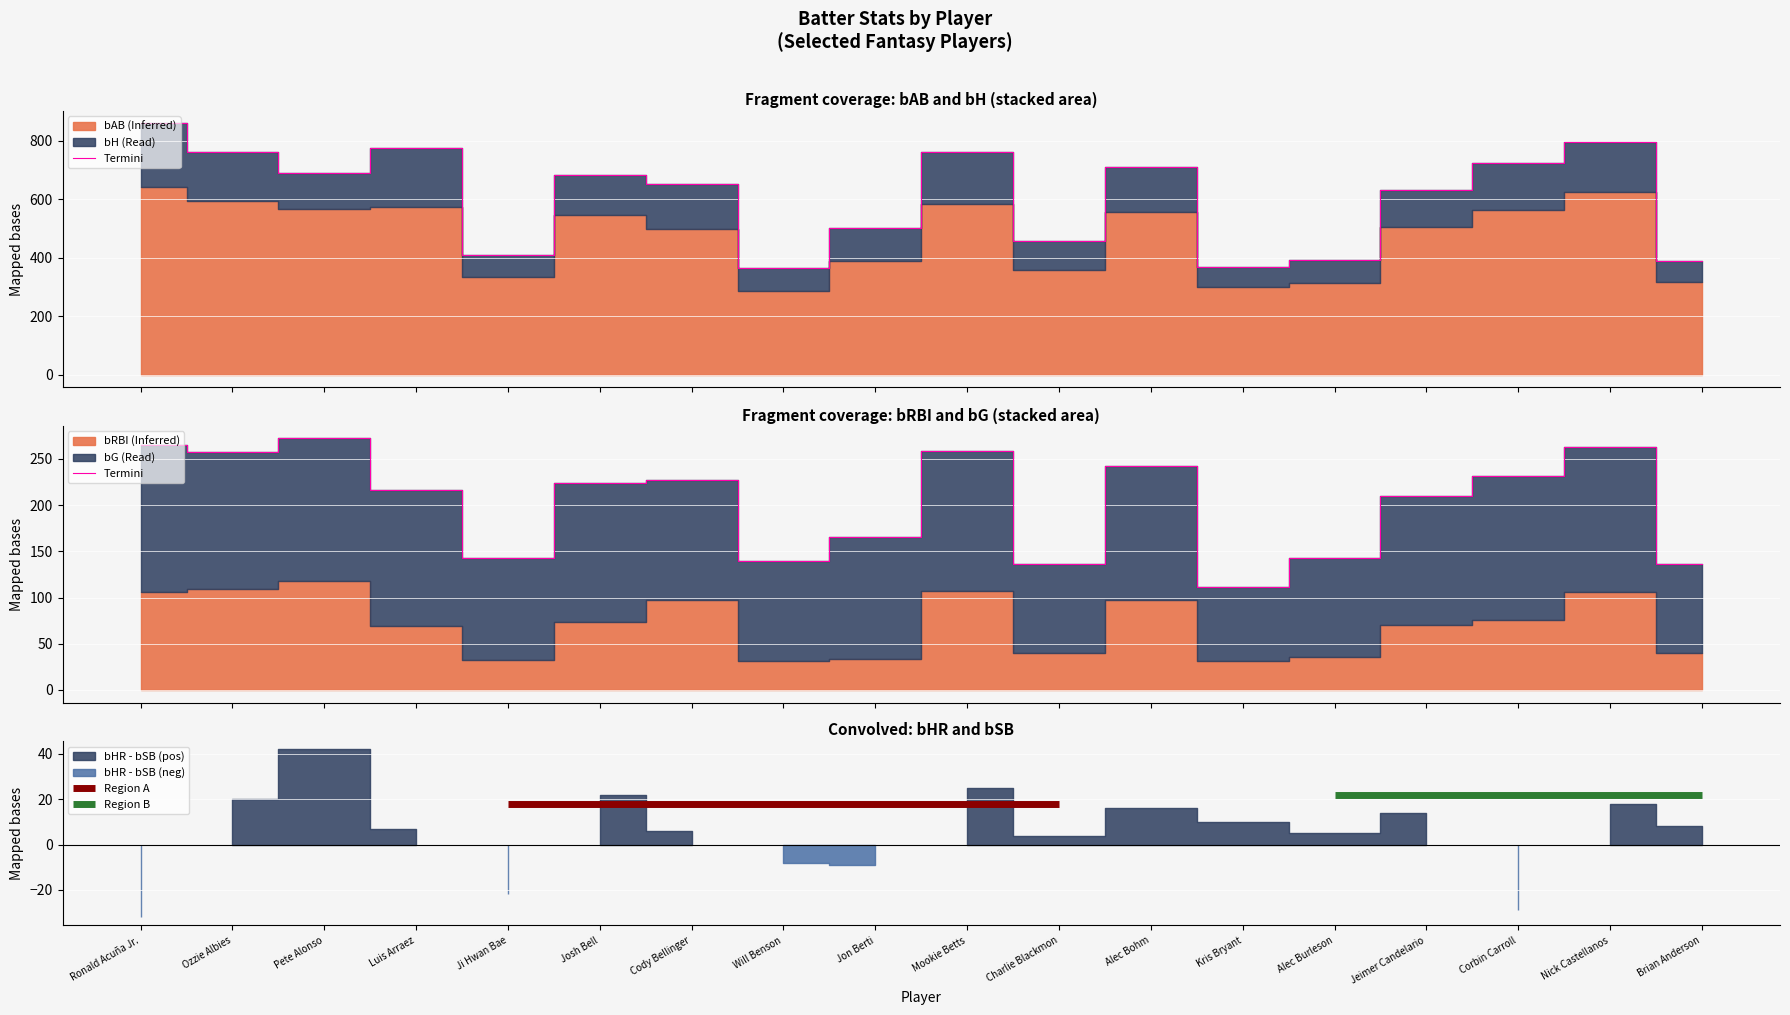

True or false: there are more than 1 points higher than both neighbors.

True